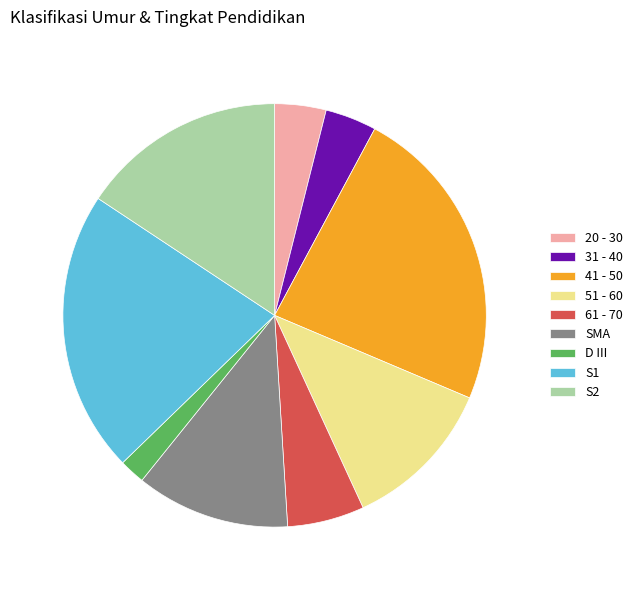

Does any single category account for the majority?

No